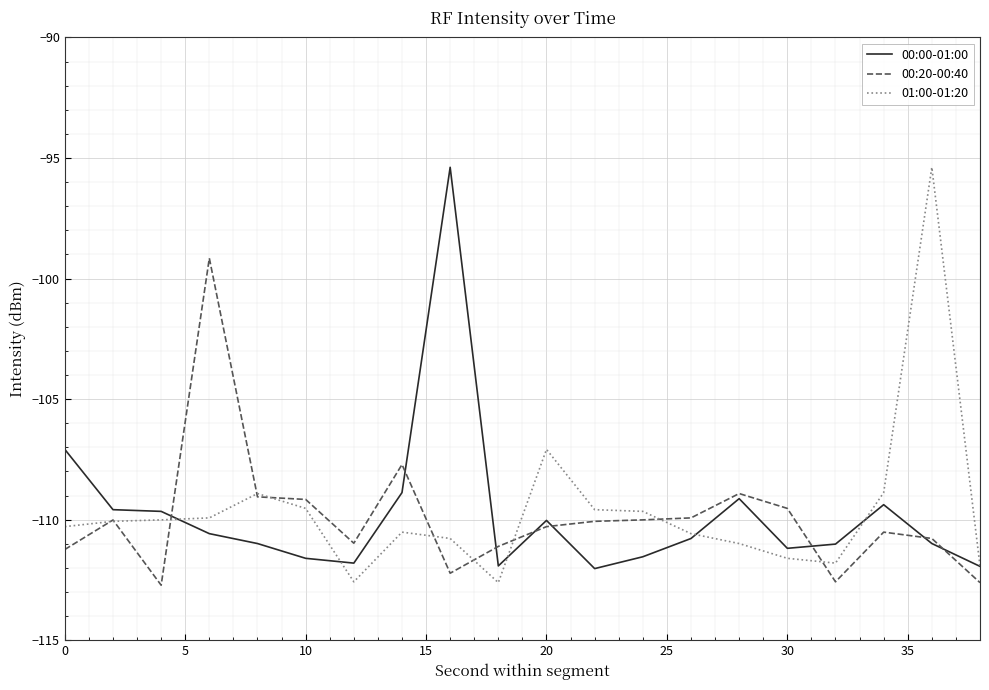

True or false: 00:20-00:40 has more than 0 points higher than both neighbors.

True